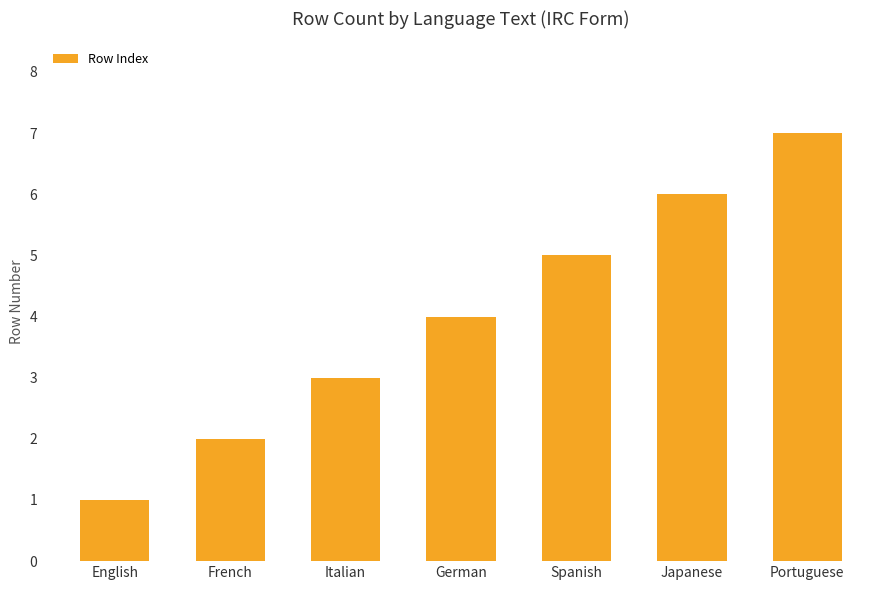

Is it true that the value at Portuguese is 7?

True